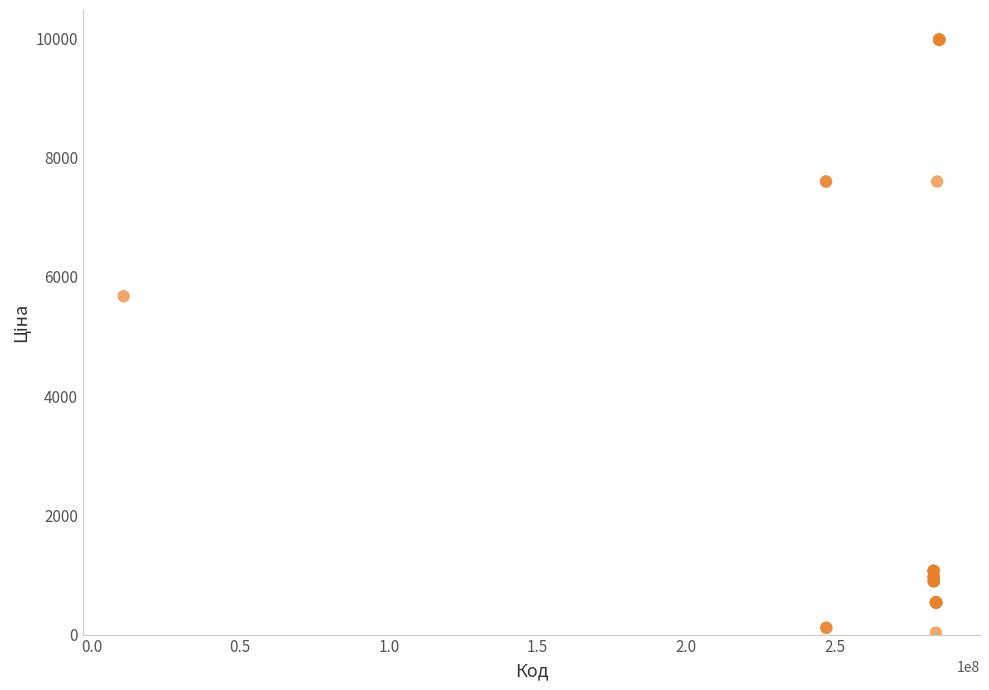

What Y value in the scatter plot is closest to 5003?

5673.8